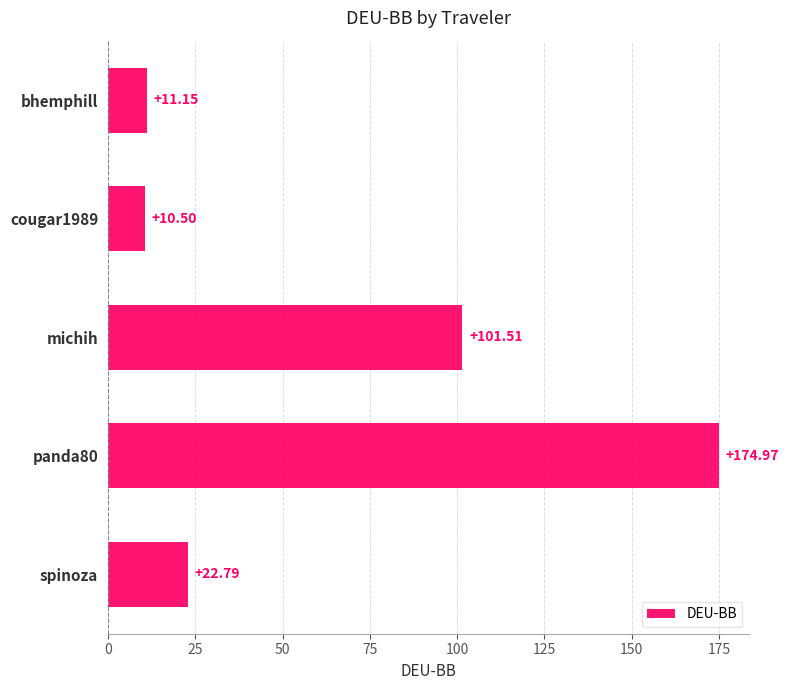

How many data points are above 22?

3